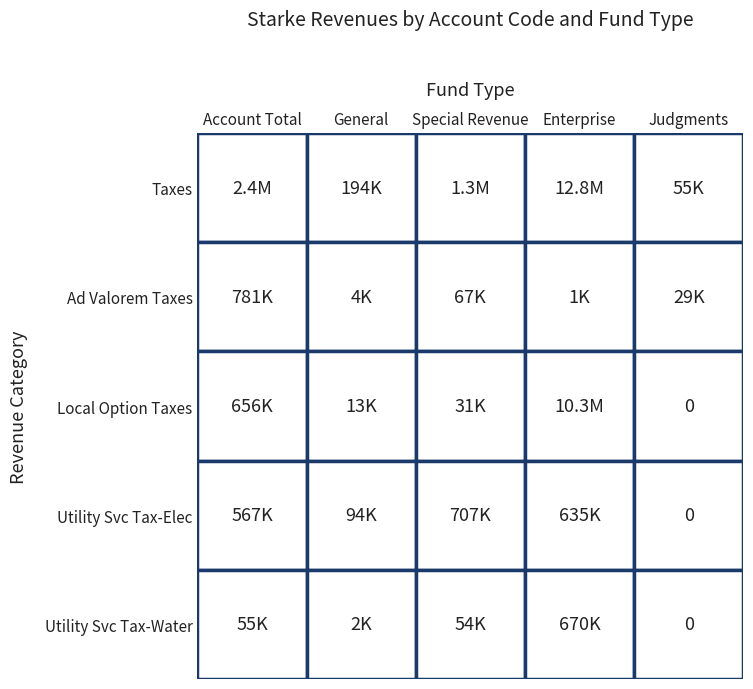

Count the number of data series in this chart.

5